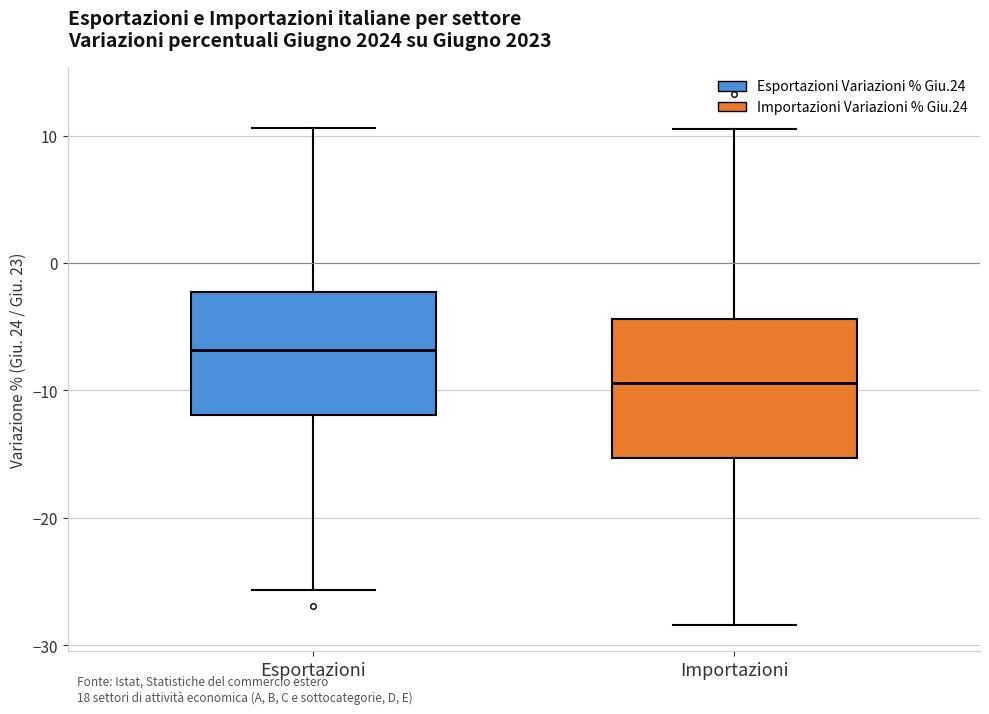

Reading left to right, read every box against the y-axis: the position of its median line, the range the box covers, and the ends of its whiskers. The values are not printed on the chart, so give them approximately, as read against the axis.

Esportazioni: median -7, box -12 to -2, whiskers -26 to 11
Importazioni: median -9, box -15 to -4, whiskers -28 to 11